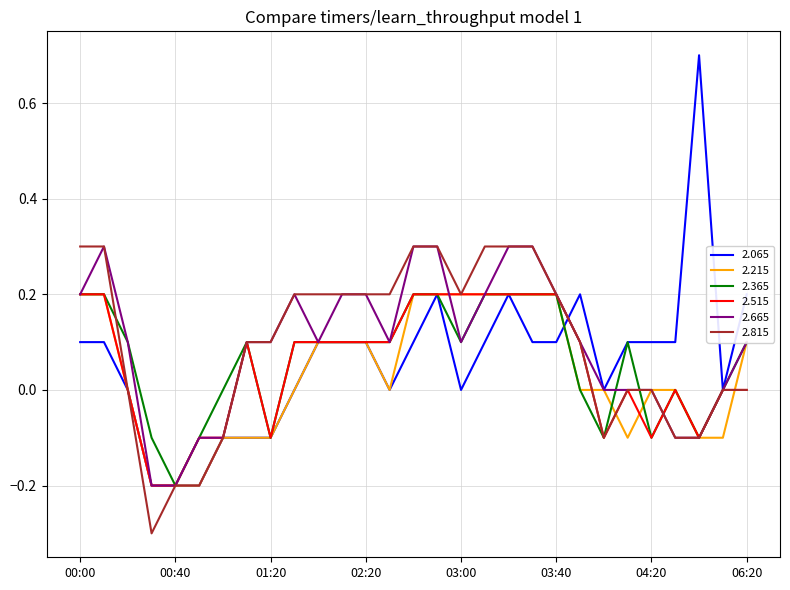

What is the minimum value shown in the chart?

-0.3